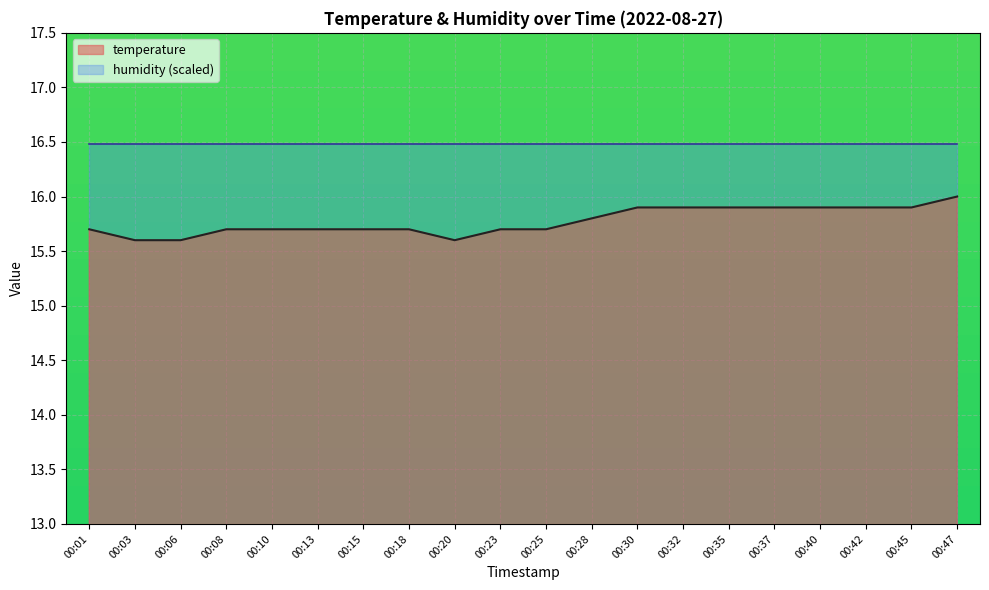

What is the sum of the values at 00:06 and 00:35?

31.5